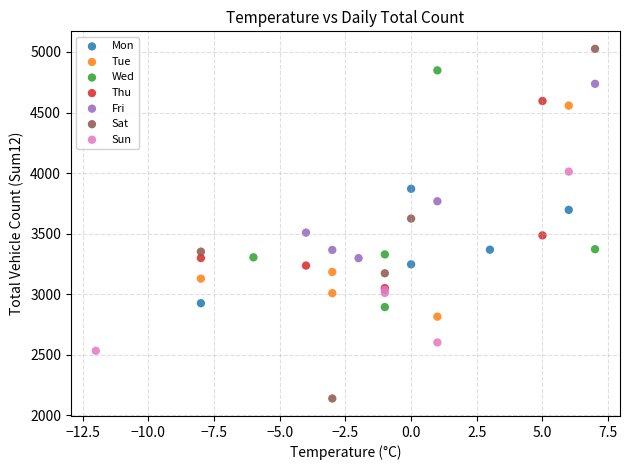

Which series contains the lowest Y value?

Sat